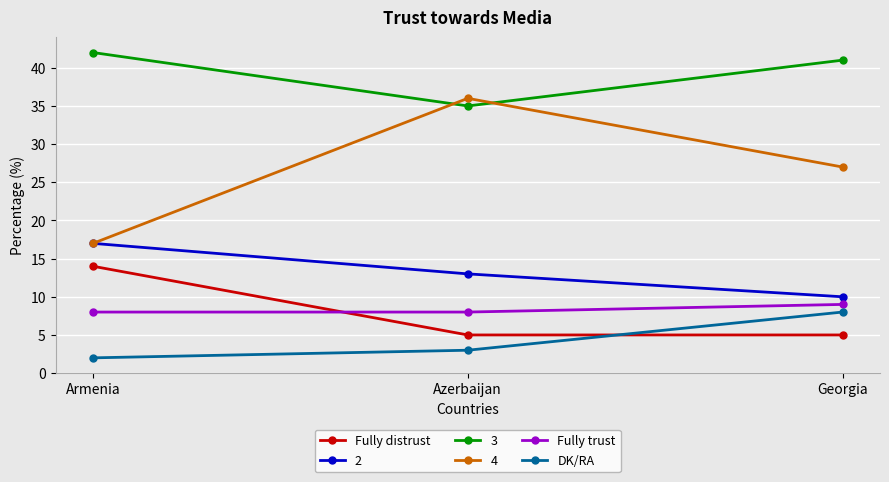

What is the label of the 1st point from the right?

Georgia